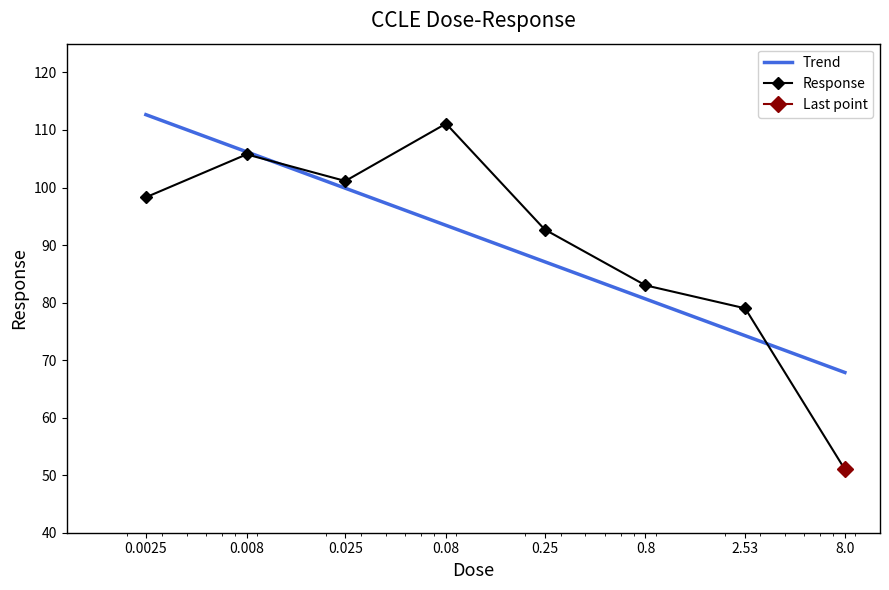

What is the difference between the maximum and minimum values in the Response series?

60.1